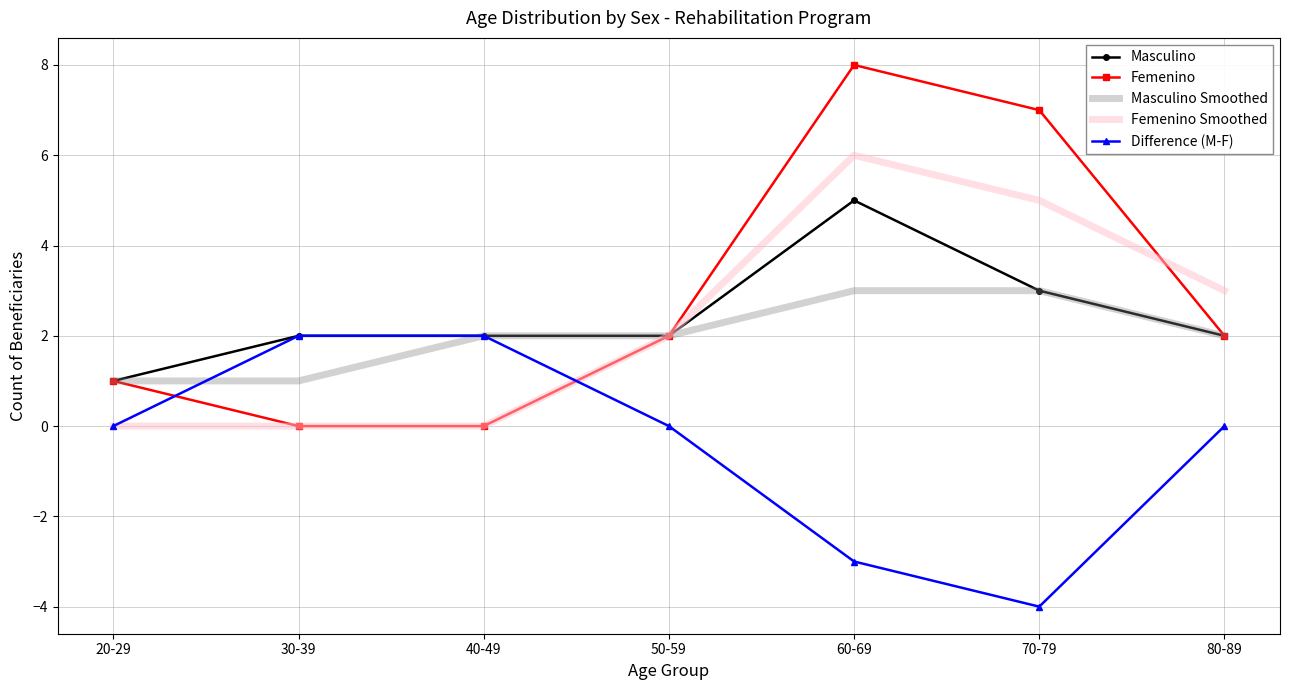

What position from the right is 30-39?

6